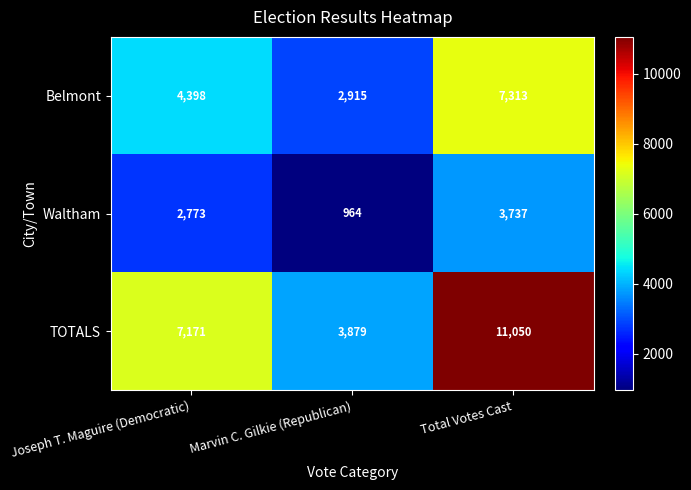

Reading left to right, extract all data points from this chart.

Belmont: Joseph T. Maguire (Democratic)=4398	Marvin C. Gilkie (Republican)=2915	Total Votes Cast=7313
Waltham: Joseph T. Maguire (Democratic)=2773	Marvin C. Gilkie (Republican)=964	Total Votes Cast=3737
TOTALS: Joseph T. Maguire (Democratic)=7171	Marvin C. Gilkie (Republican)=3879	Total Votes Cast=11050